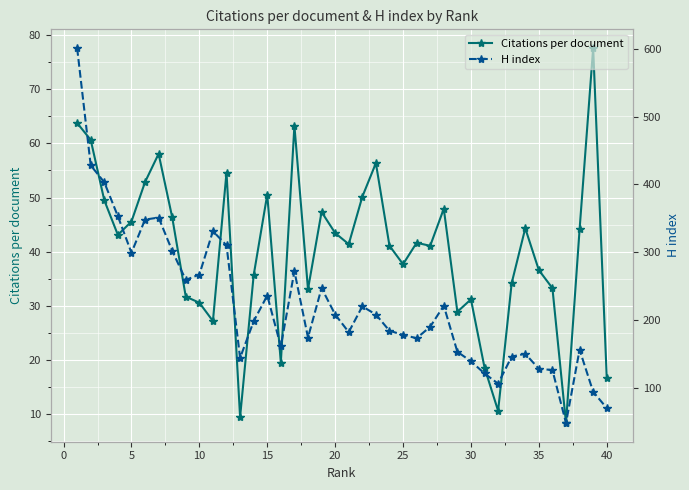

True or false: H index and Citations per document cross at least once.

False